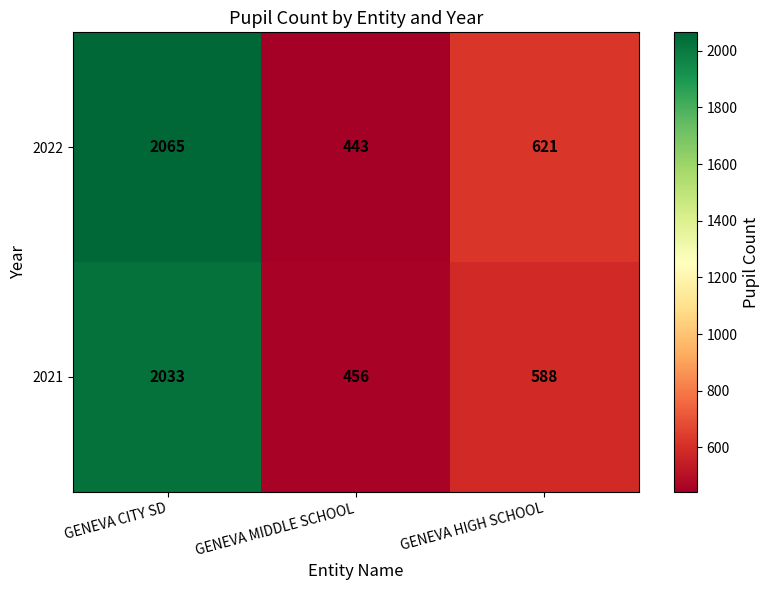

Reading left to right, list all the values displayed in this chart.

2022: GENEVA CITY SD=2065	GENEVA MIDDLE SCHOOL=443	GENEVA HIGH SCHOOL=621
2021: GENEVA CITY SD=2033	GENEVA MIDDLE SCHOOL=456	GENEVA HIGH SCHOOL=588